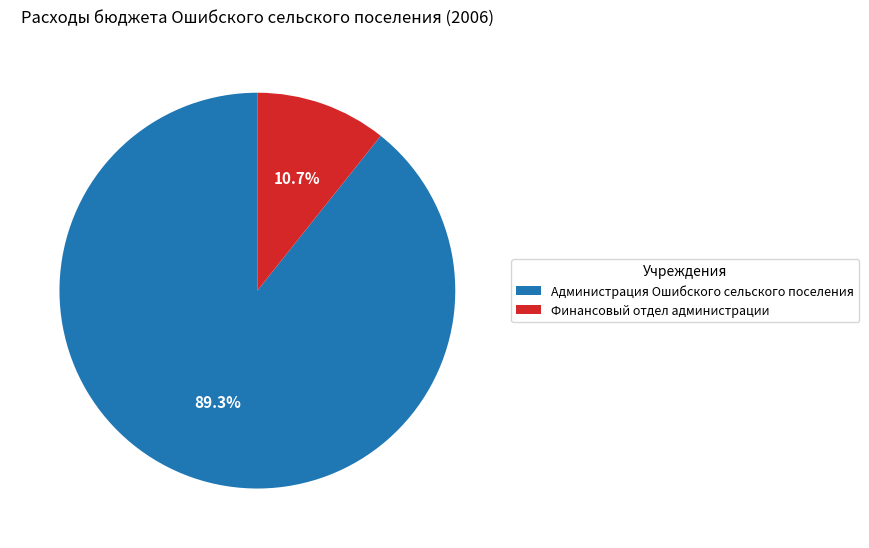

Approximately how many times larger is the value at Администрация Ошибского сельского поселения compared to Финансовый отдел администрации?

8.3